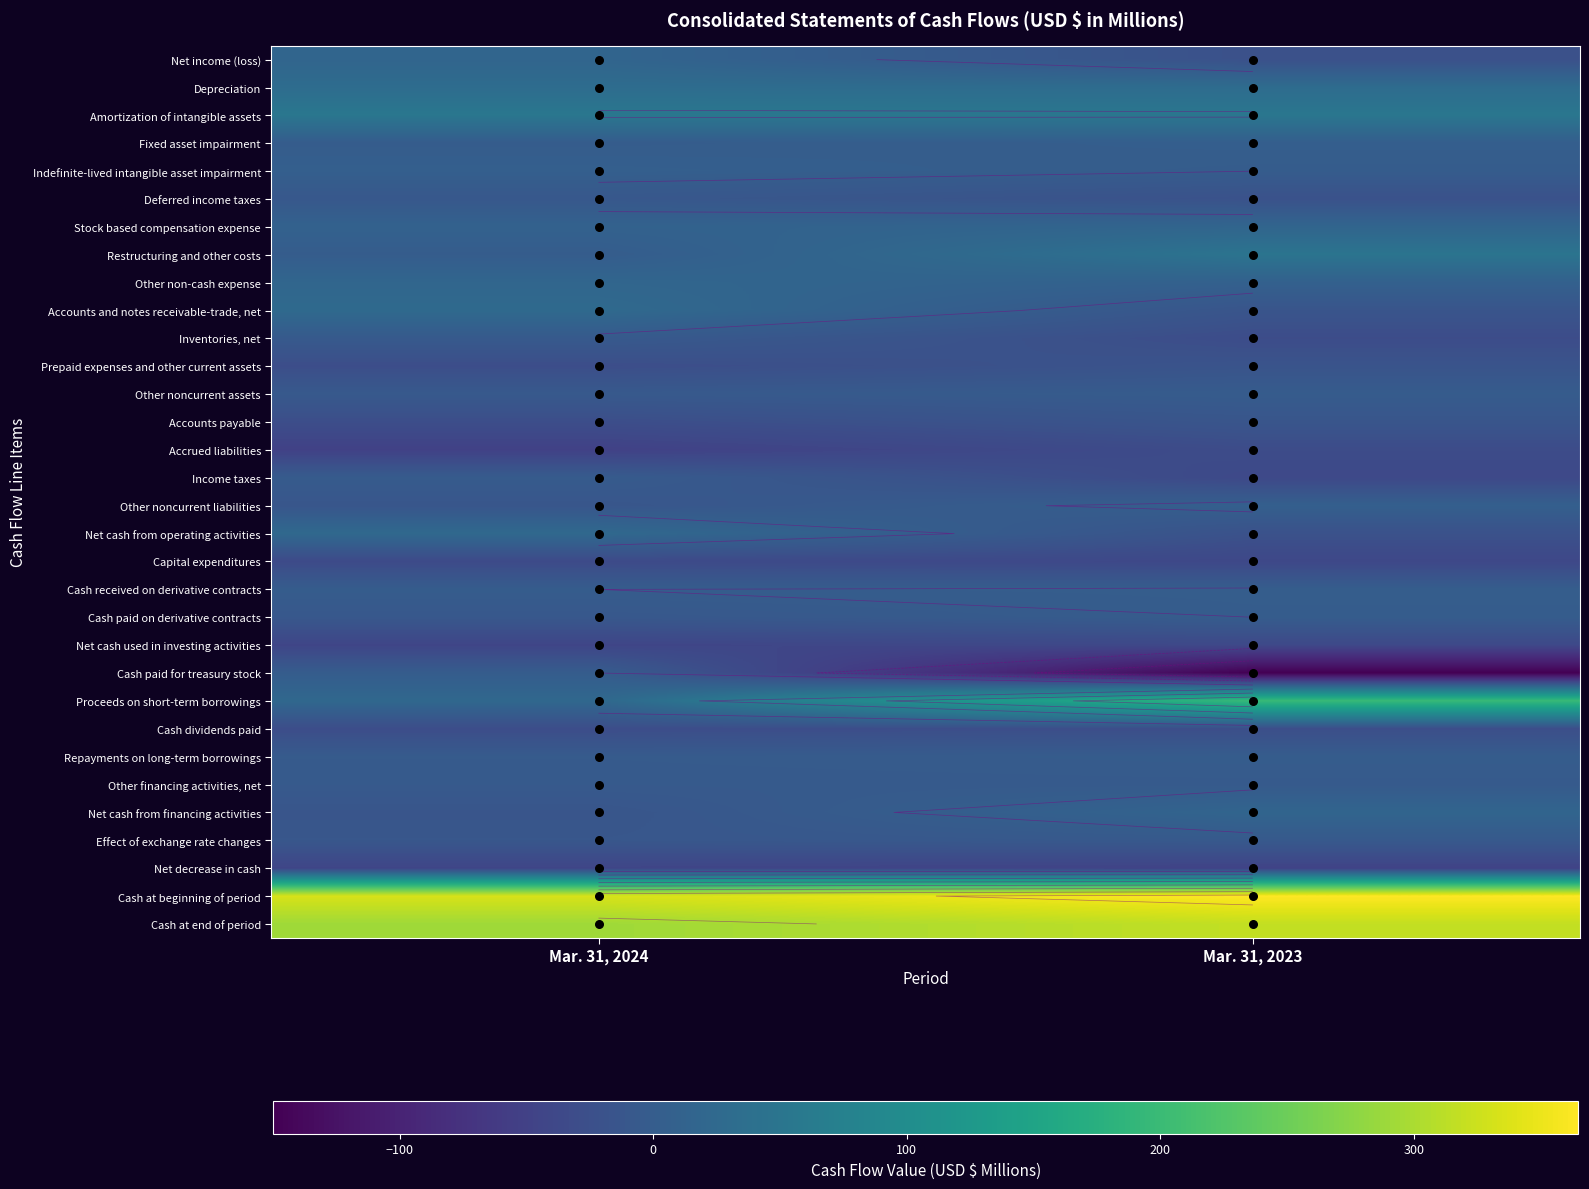

Which series changed the most between Mar. 31, 2024 and Mar. 31, 2023?

Proceeds on short-term borrowings